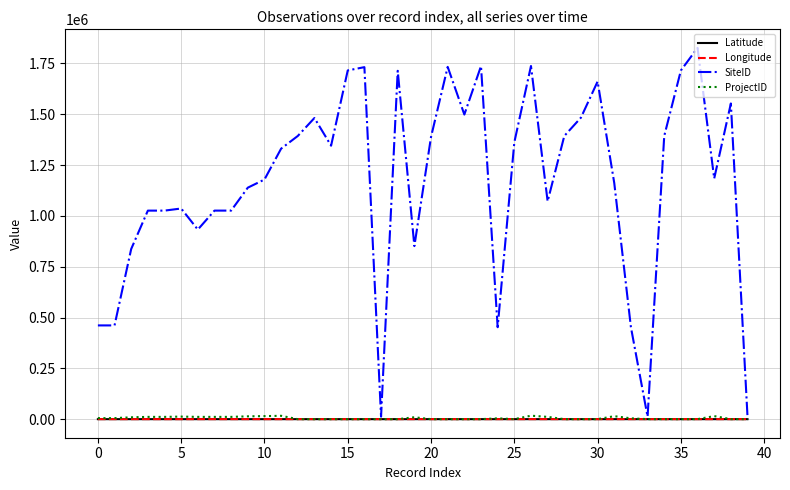

Which series has the largest range (max minus min)?

SiteID